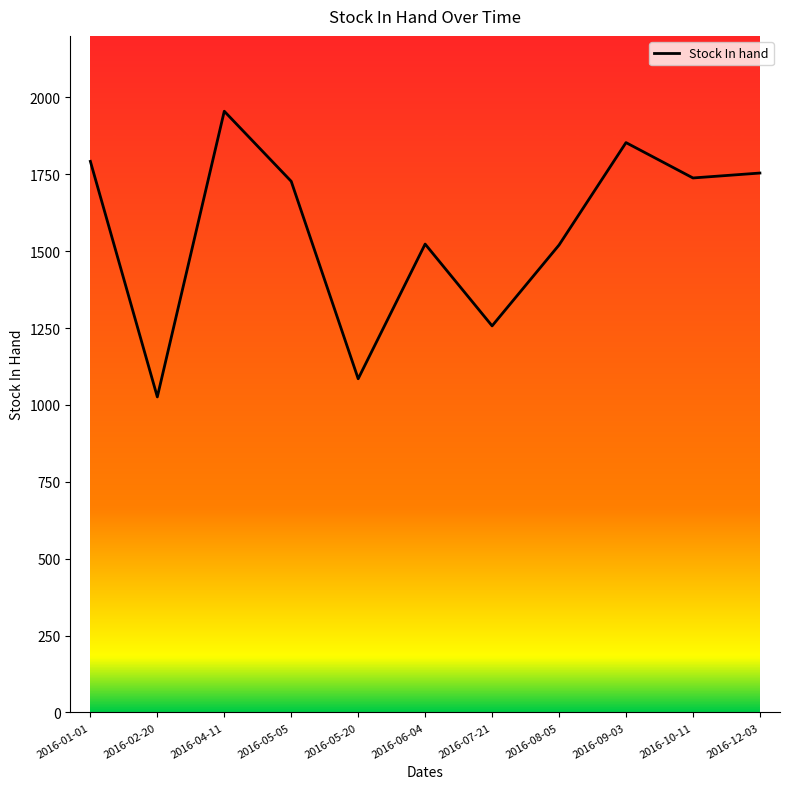

What is the ratio of the value at 2016-04-11 to the value at 2016-05-05?

1.1